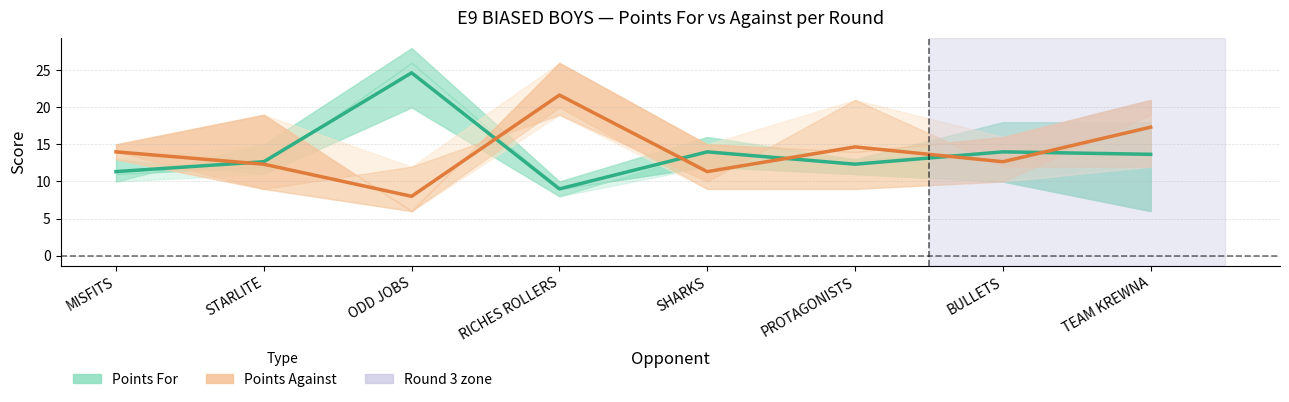

Rank the series by their maximum value, from highest to lowest.

Points For (mean), Points Against (mean)